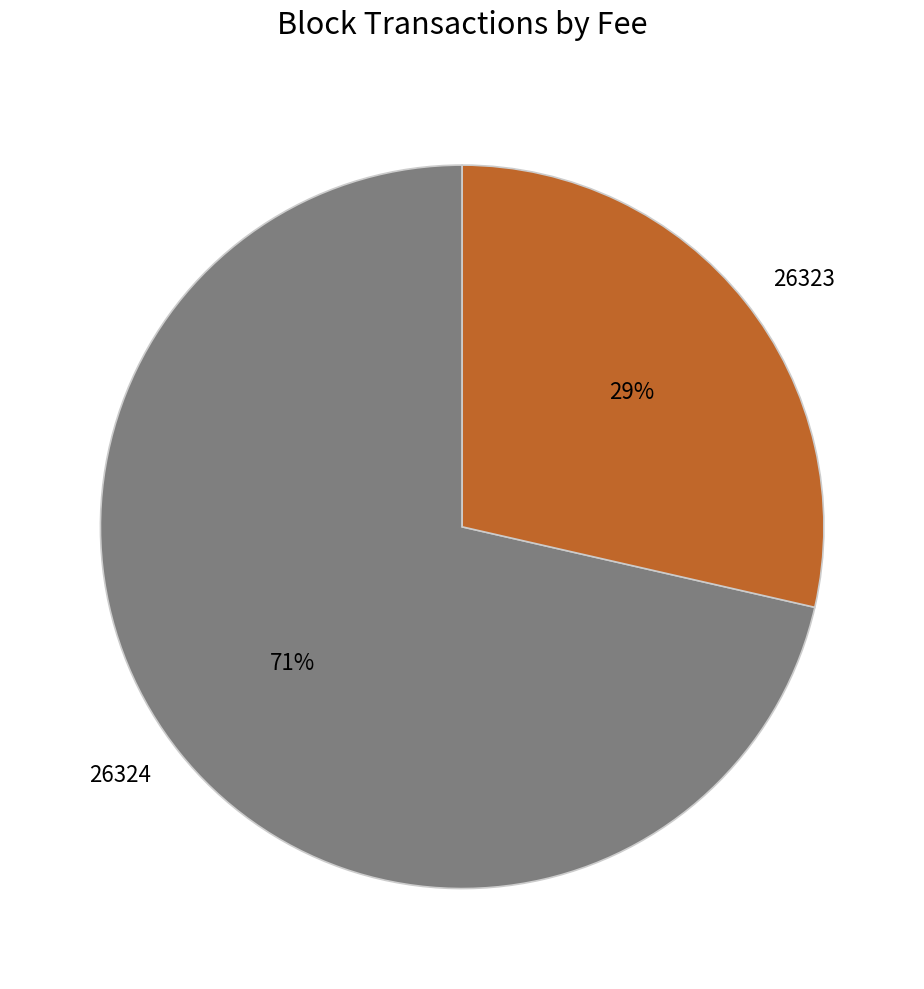

Count the number of slices in the pie.

2